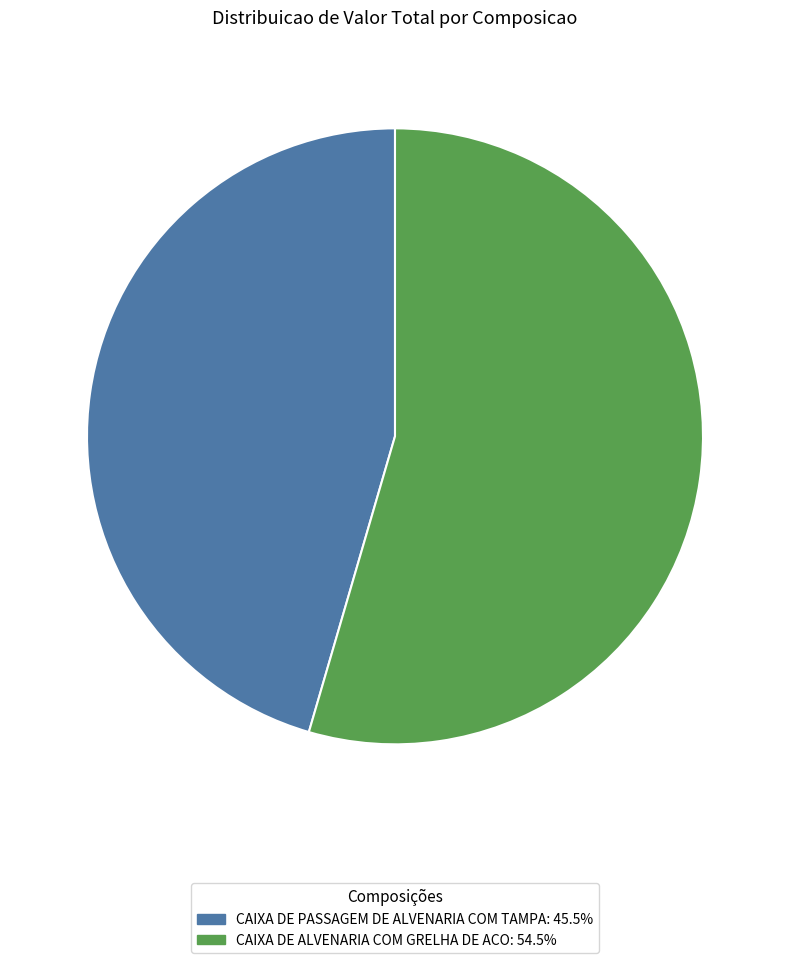

Which category accounts for the majority?

CAIXA DE ALVENARIA COM GRELHA DE ACO